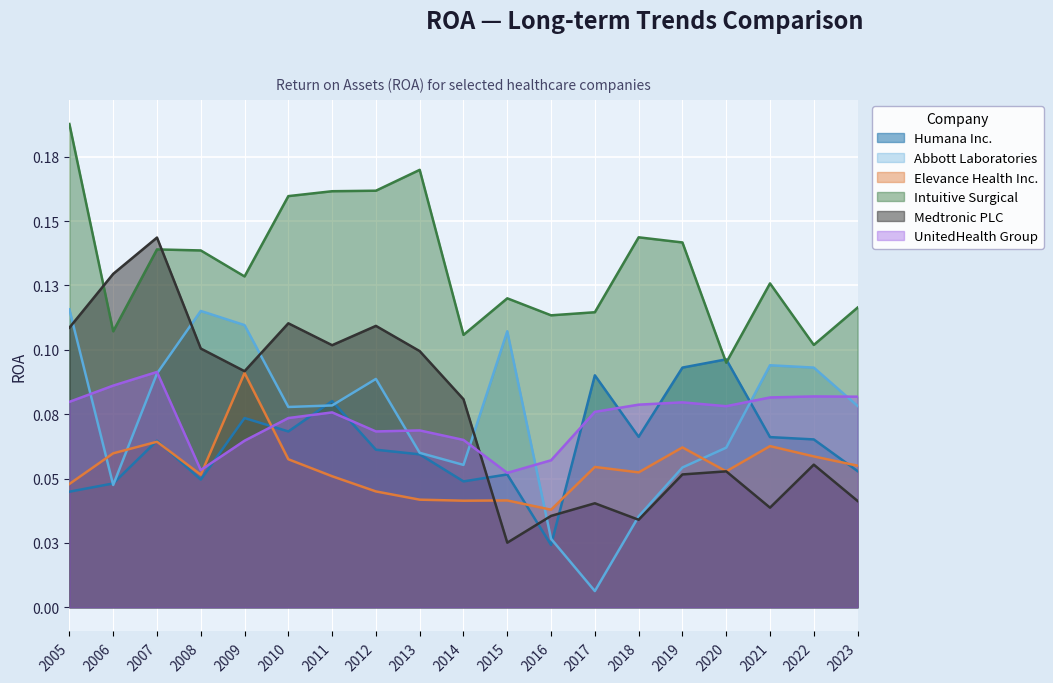

Reading right to left, list all the values displayed in this chart.

Humana Inc.: 0.1	0.1	0.1	0.1	0.1	0.1	0.1	0.0	0.1	0.0	0.1	0.1	0.1	0.1	0.1	0.0	0.1	0.0	0.0
Abbott Laboratories: 0.1	0.1	0.1	0.1	0.1	0.0	0.0	0.0	0.1	0.1	0.1	0.1	0.1	0.1	0.1	0.1	0.1	0.0	0.1
Elevance Health Inc.: 0.1	0.1	0.1	0.1	0.1	0.1	0.1	0.0	0.0	0.0	0.0	0.0	0.1	0.1	0.1	0.1	0.1	0.1	0.0
Intuitive Surgical: 0.1	0.1	0.1	0.1	0.1	0.1	0.1	0.1	0.1	0.1	0.2	0.2	0.2	0.2	0.1	0.1	0.1	0.1	0.2
Medtronic PLC: 0.0	0.1	0.0	0.1	0.1	0.0	0.0	0.0	0.0	0.1	0.1	0.1	0.1	0.1	0.1	0.1	0.1	0.1	0.1
UnitedHealth Group: 0.1	0.1	0.1	0.1	0.1	0.1	0.1	0.1	0.1	0.1	0.1	0.1	0.1	0.1	0.1	0.1	0.1	0.1	0.1